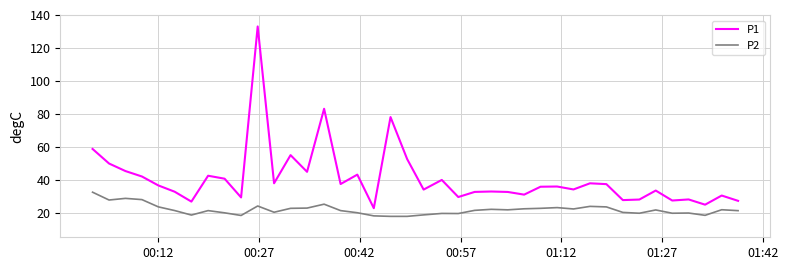

What is the maximum value for P2?

32.4